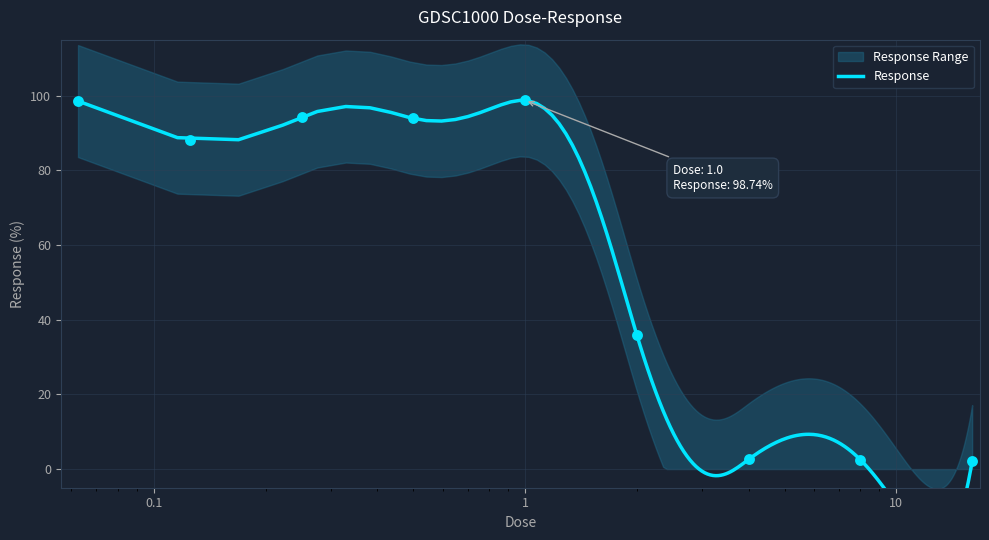

What is the change in value from 0.0625 to 0.5?

-4.7